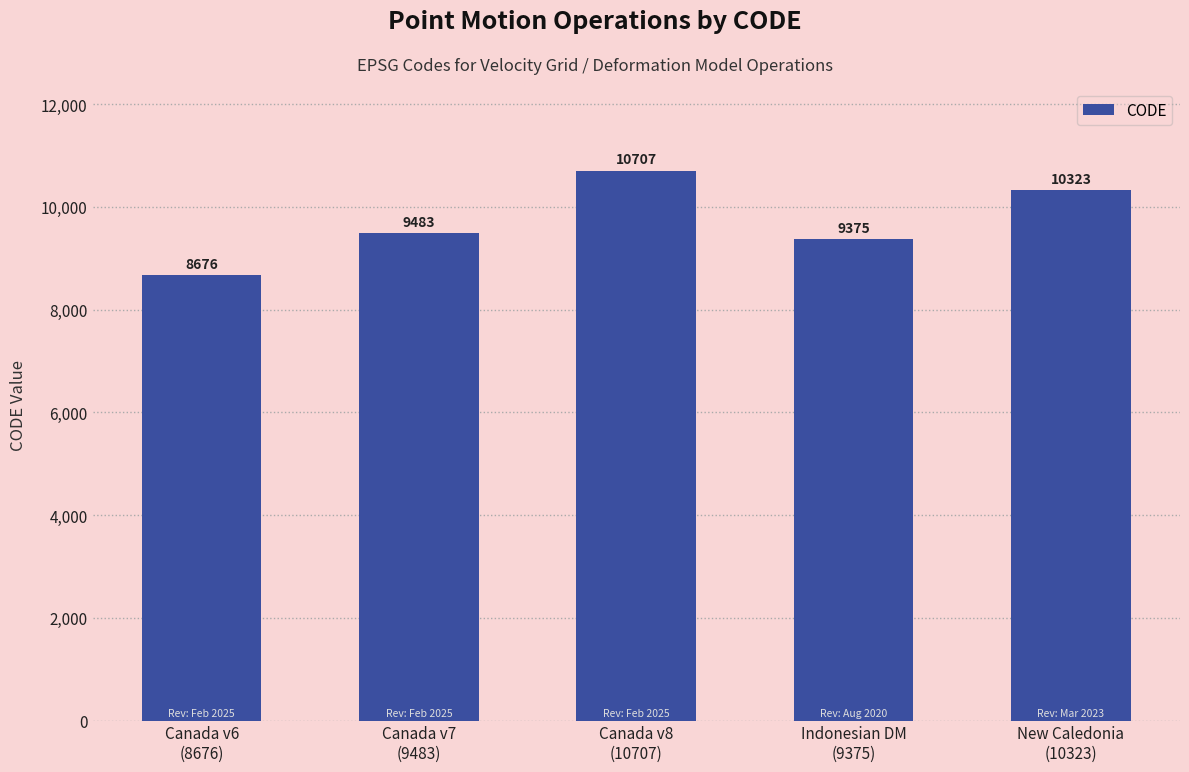

What is the label of the 3rd bar from the right?

Canada v8
(10707)